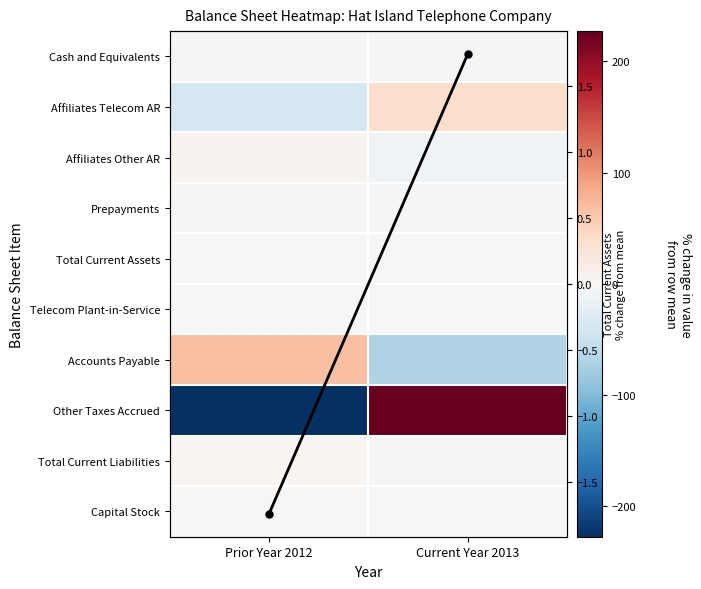

At which label does Total Current Assets first exceed 1?

Current Year 2013